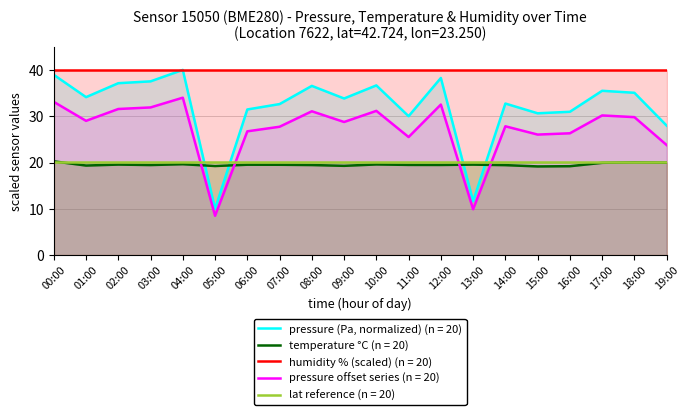

What is the spread (max minus min) of values at 12:00?

20.5